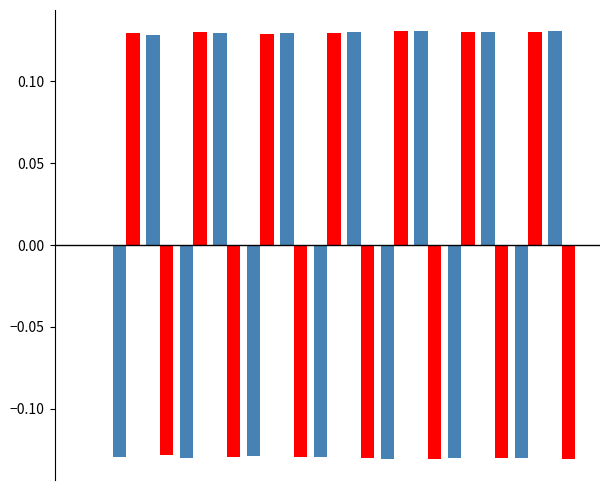

Reading right to left, list all the values displayed in this chart.

Open: 0.1	-0.1	0.1	-0.1	0.1	-0.1	0.1	-0.1	0.1	-0.1	0.1	-0.1	0.1	-0.1	0.0
Close: -0.1	0.1	-0.1	0.1	-0.1	0.1	-0.1	0.1	-0.1	0.1	-0.1	0.1	-0.1	0.1	0.0